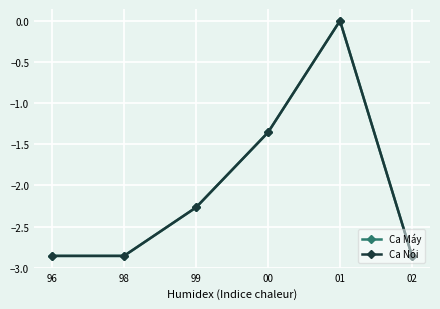

What is the value of the Ca Máy point at the 3rd from the left?

-2.3